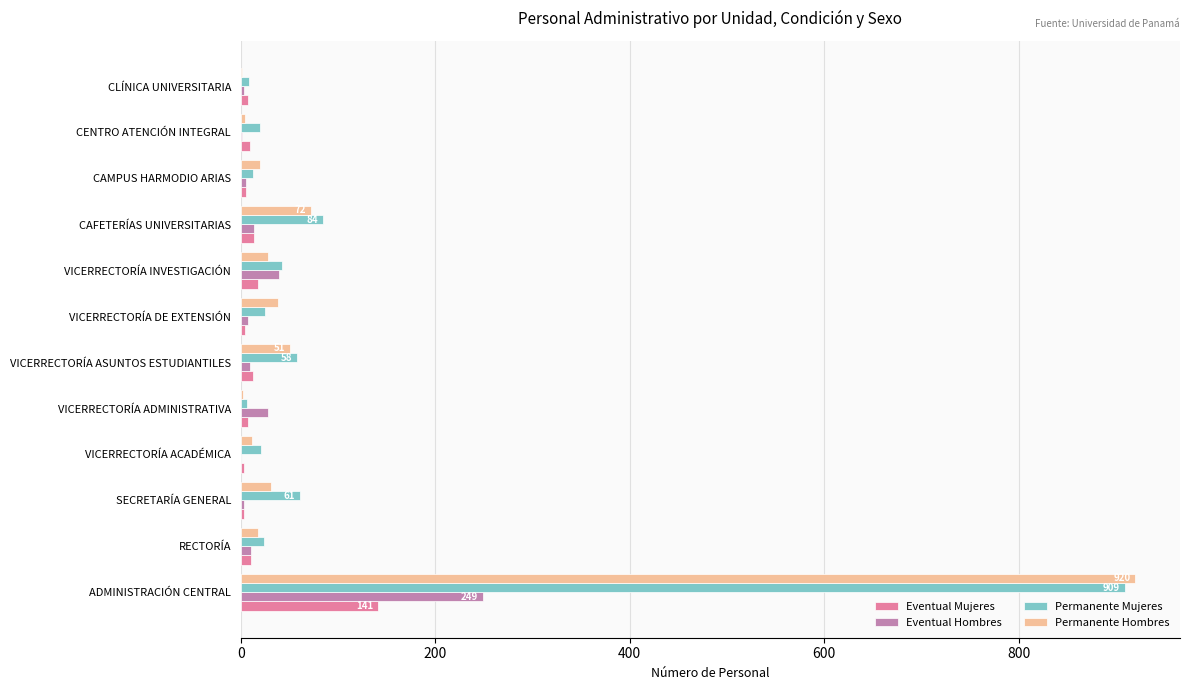

What is the sum of all Eventual Hombres values?

368